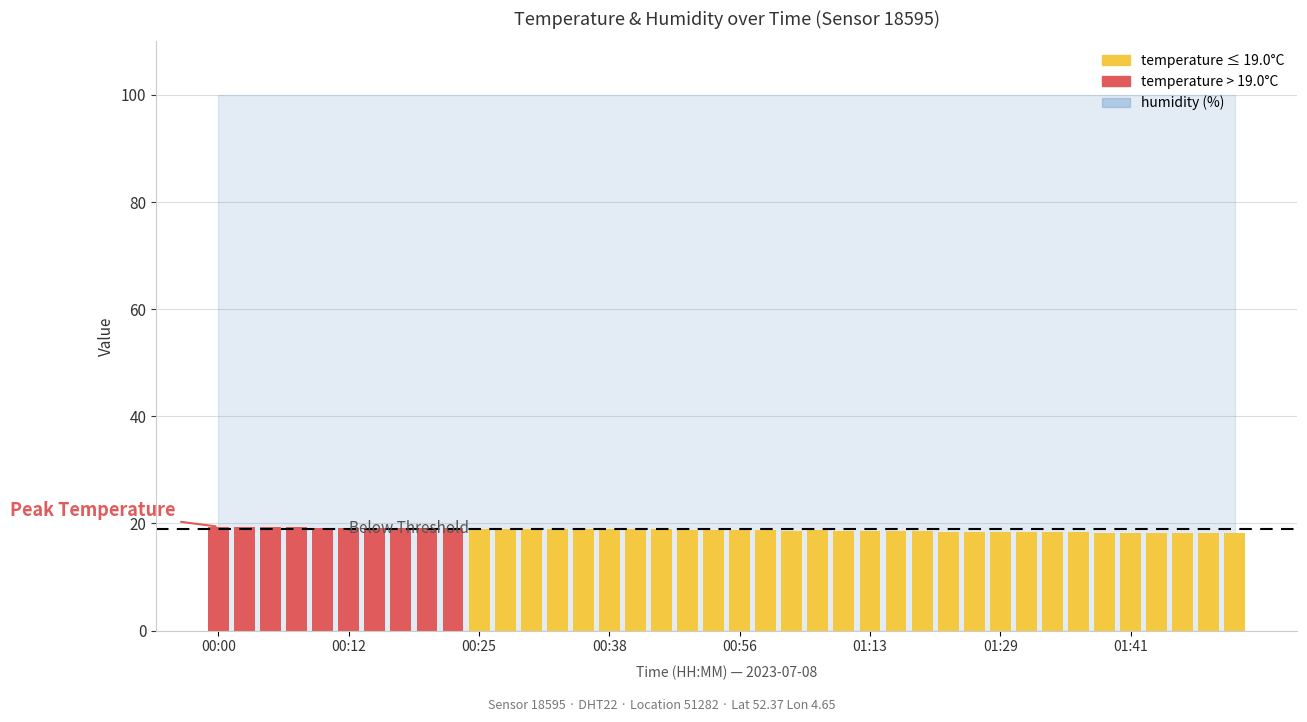

What is the greatest value displayed?

19.4